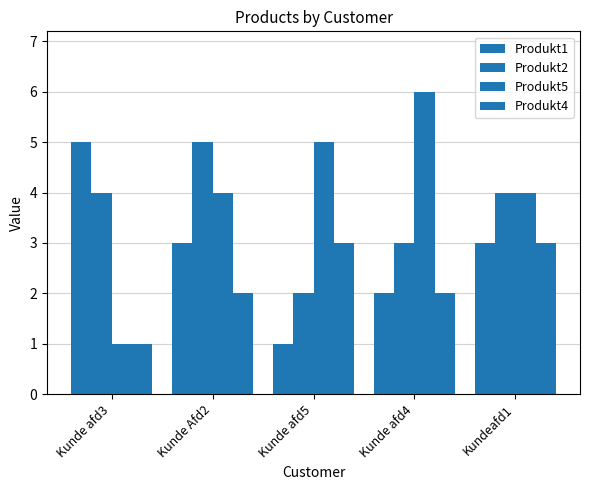

Between Kunde afd5 and Kundeafd1, which series saw the biggest shift?

Produkt1